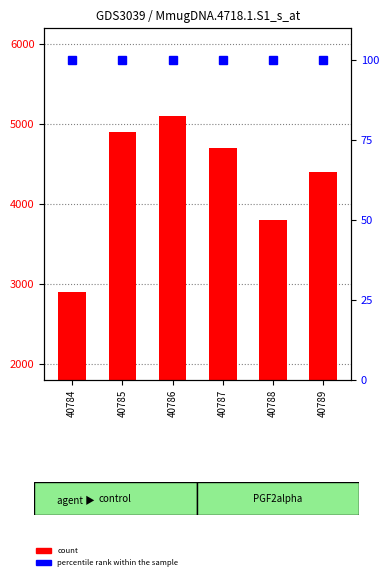

The chart shows a value of 4400 at 40789. True or false?

True